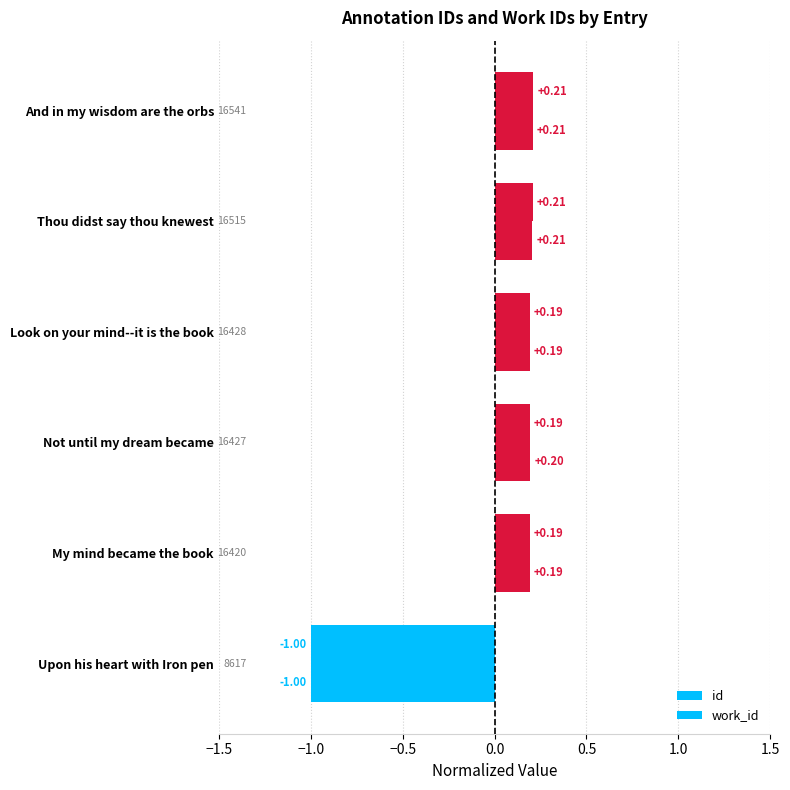

List the series in order of their peak value, lowest first.

work_id, id